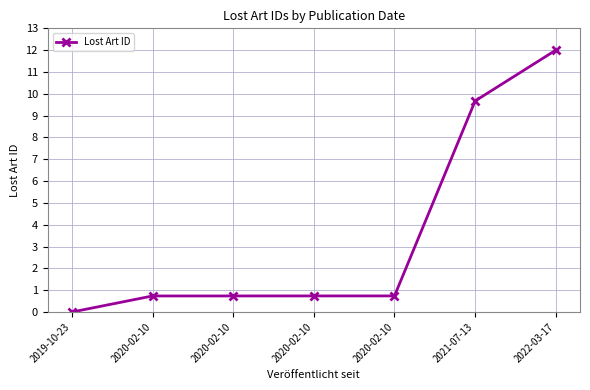

How many series are shown in this chart?

1